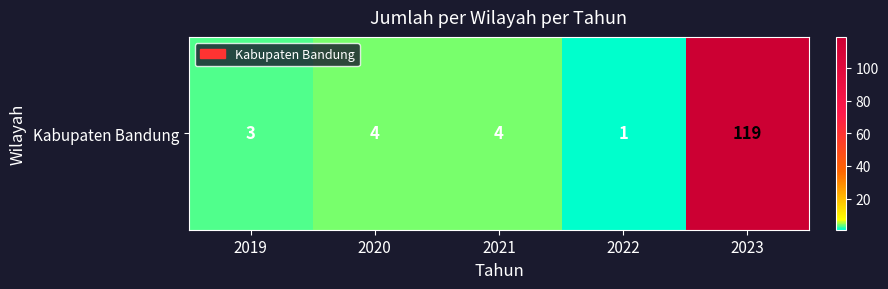

Which label corresponds to the largest value in the chart?

2023